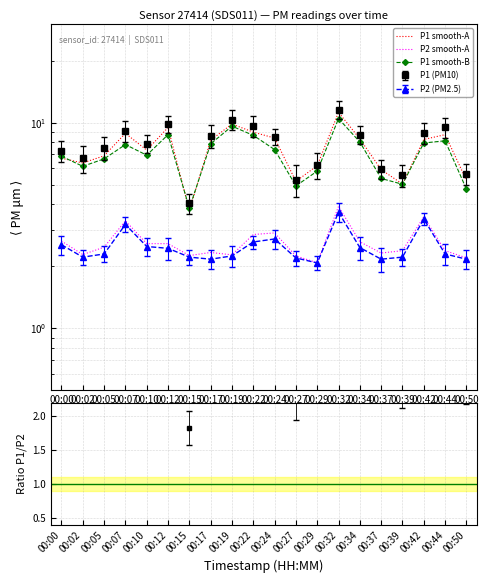

What is the smallest value displayed?

2.1